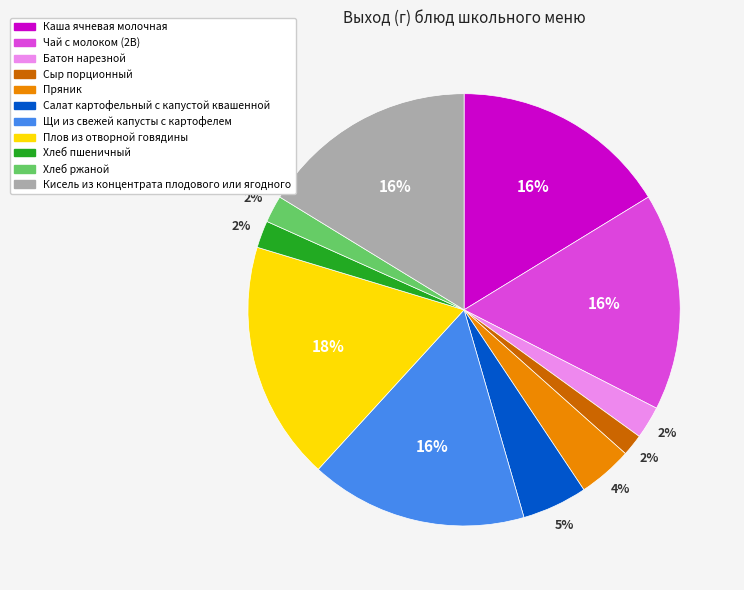

Does Кисель из концентрата плодового или ягодного represent more than half of the total?

No